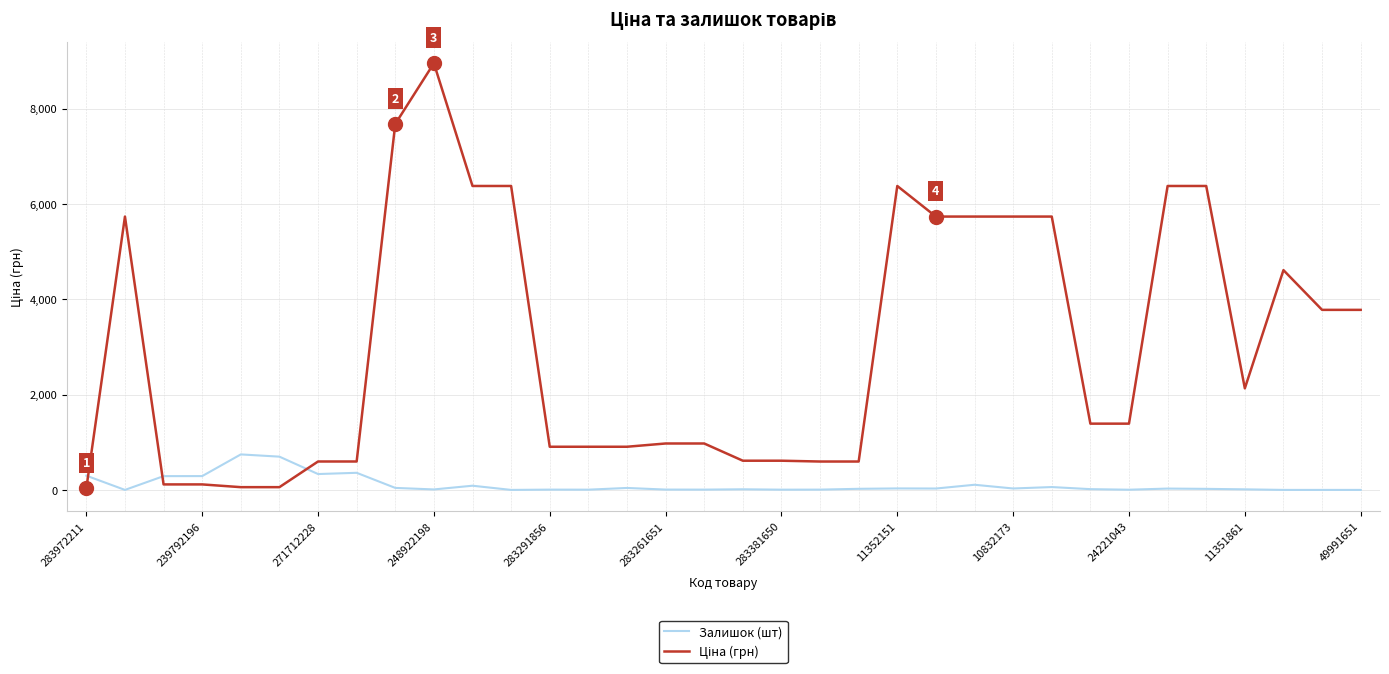

What is the difference between the maximum and minimum values in the Залишок (шт) series?

745.0